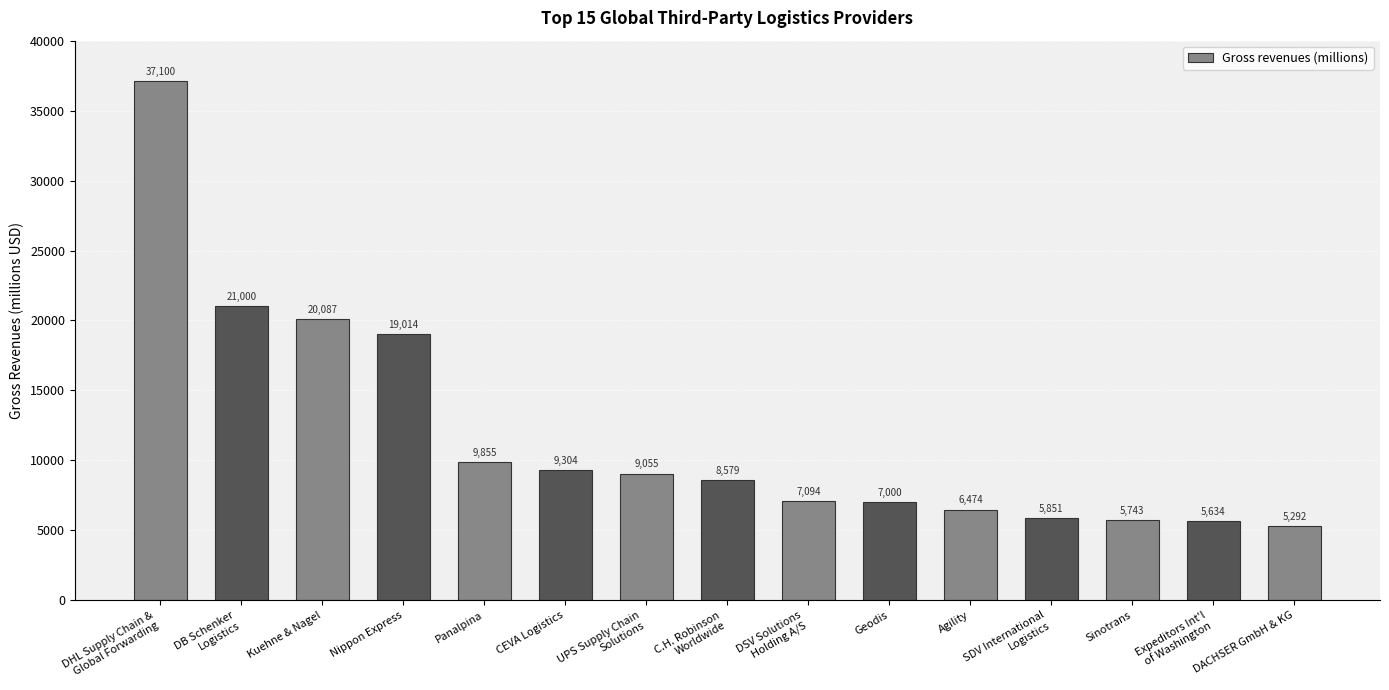

What is the change in value from DHL Supply Chain &
Global Forwarding to DACHSER GmbH & KG?

-31808